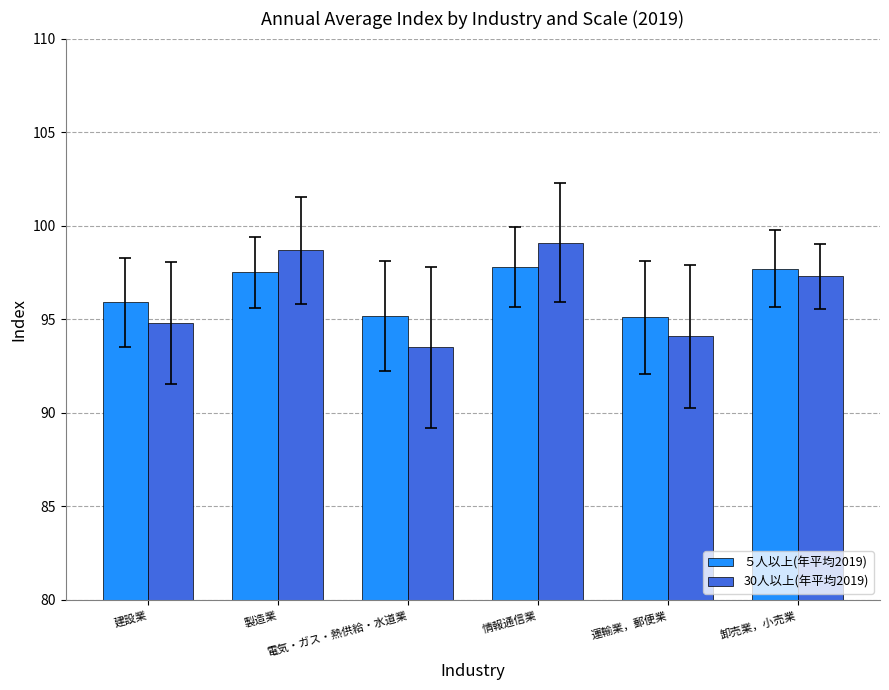

How many bars are there in total?

12